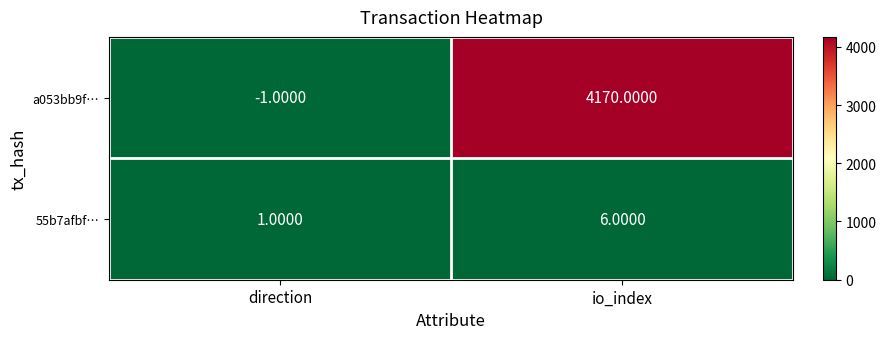

What is the difference between the highest and lowest values at io_index?

4164